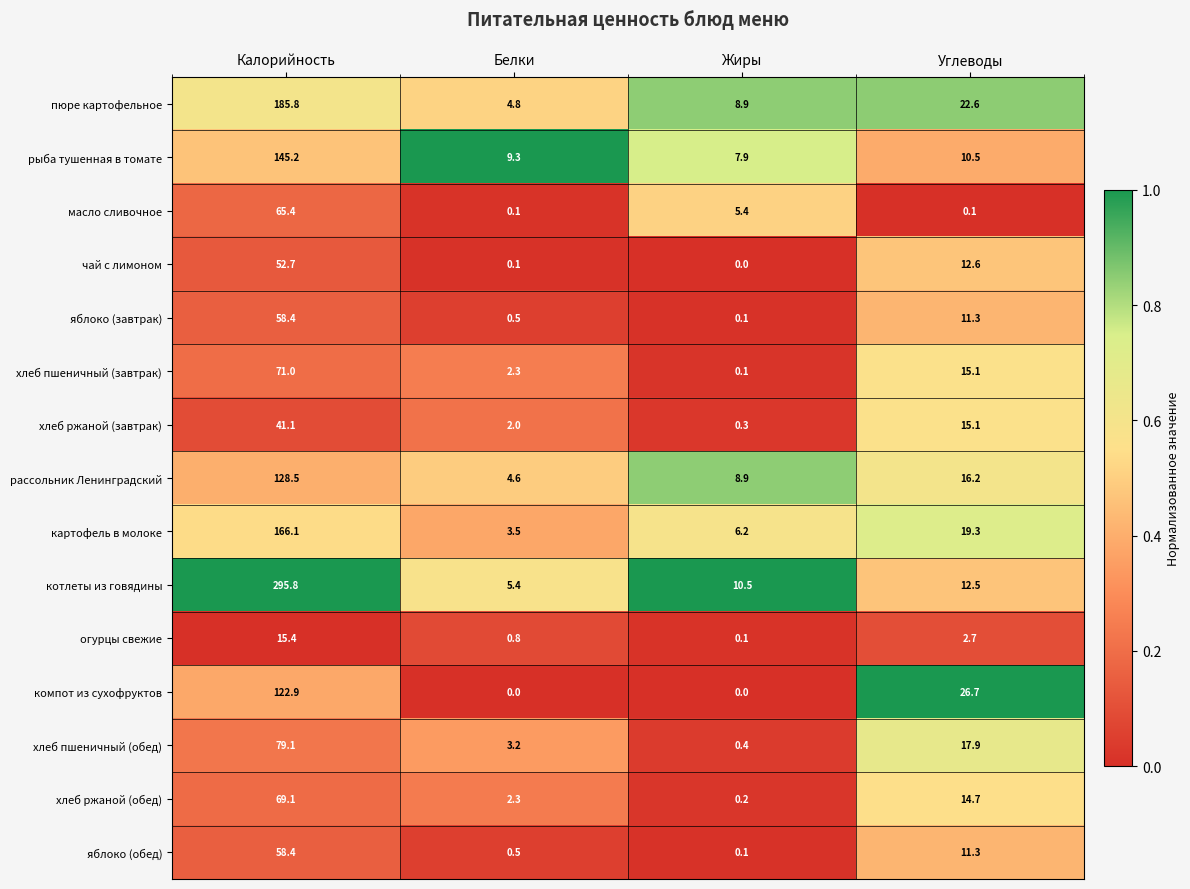

At which category is the sum across all series the highest?

Калорийность